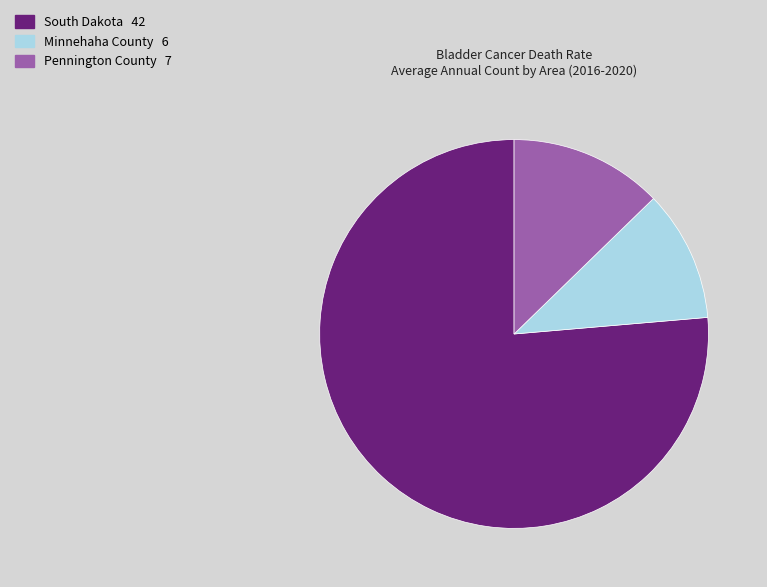

True or false: South Dakota accounts for 71% of the total.

False